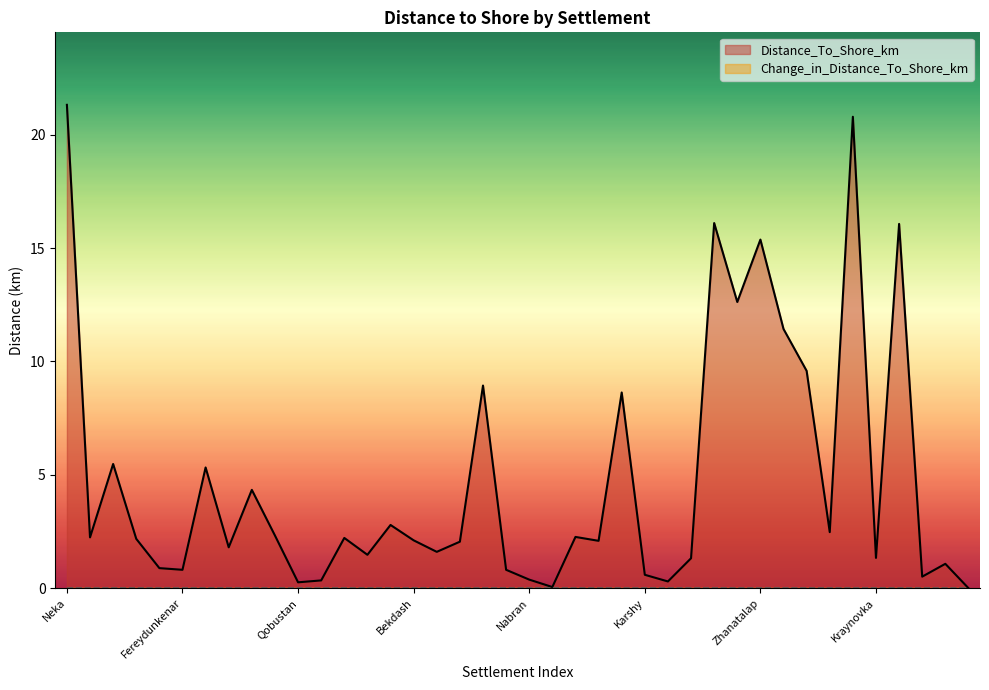

What is the difference between the values at Muxtedir and Zhanatalap?

15.3